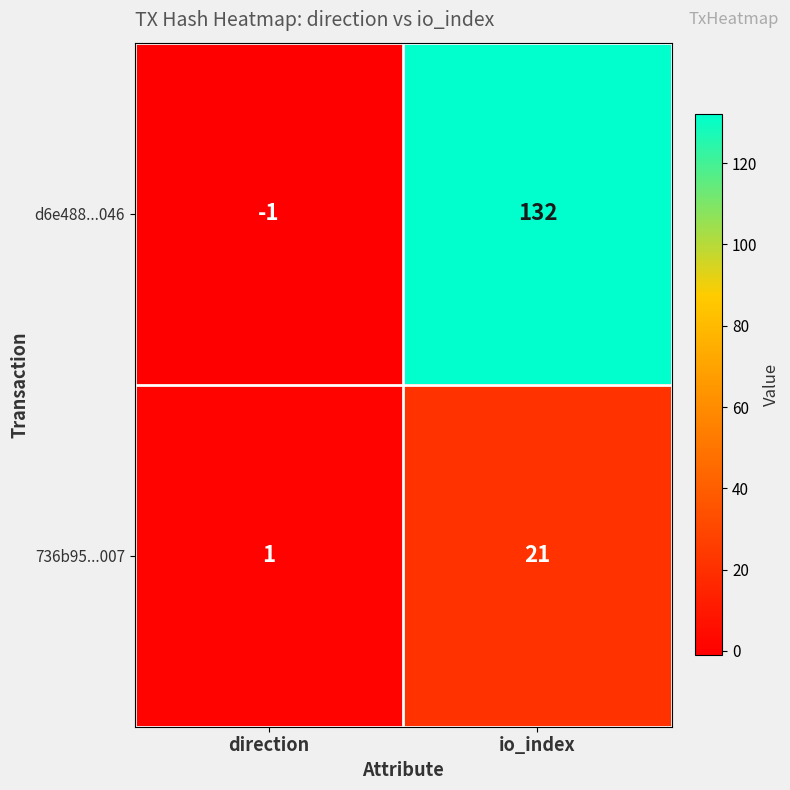

Is it true that d6e488...046 equals -2 at direction?

False